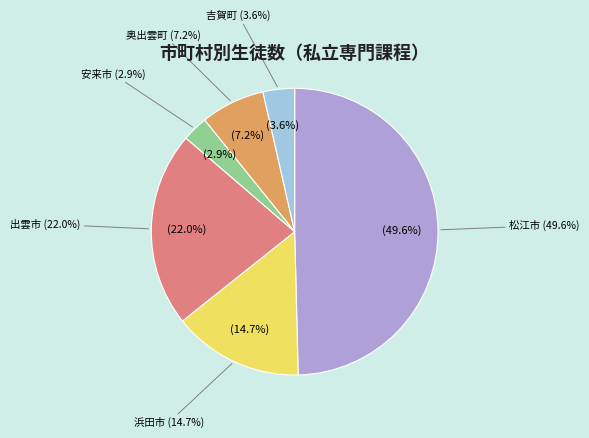

What is the total percentage of 安来市 and 出雲市?

24.9%